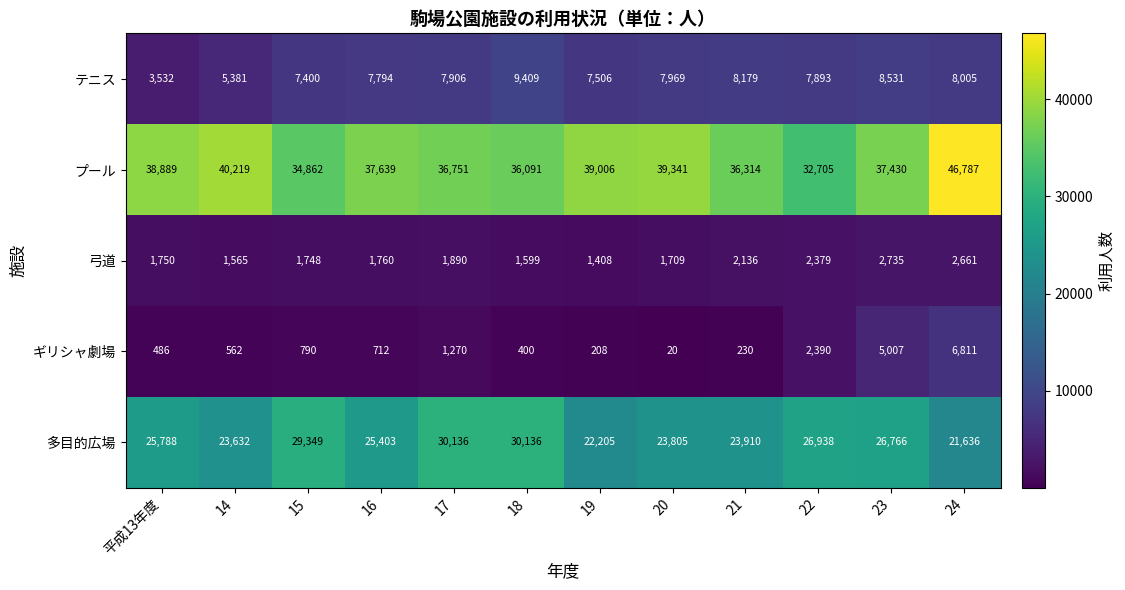

What is the difference between the second highest and second lowest values in the プール series?

5357